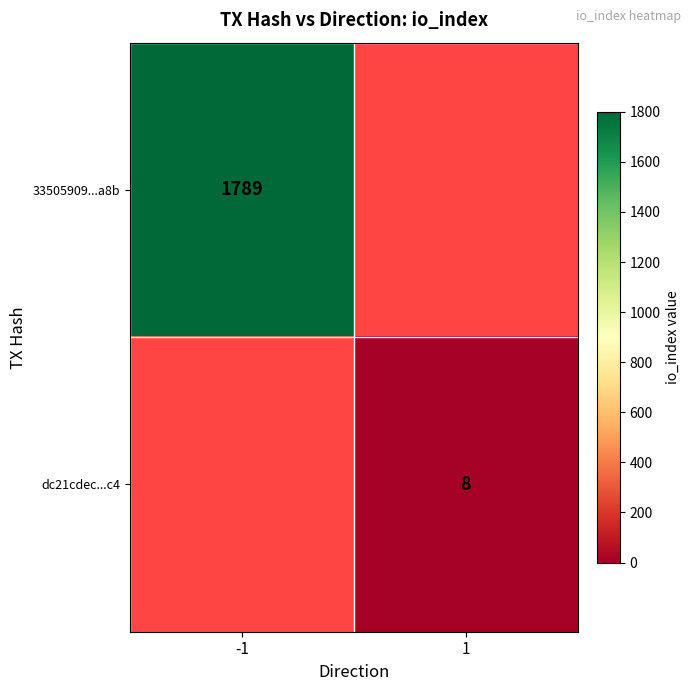

True or false: dc21cdec...c4 has a value of 8 at 1.

True